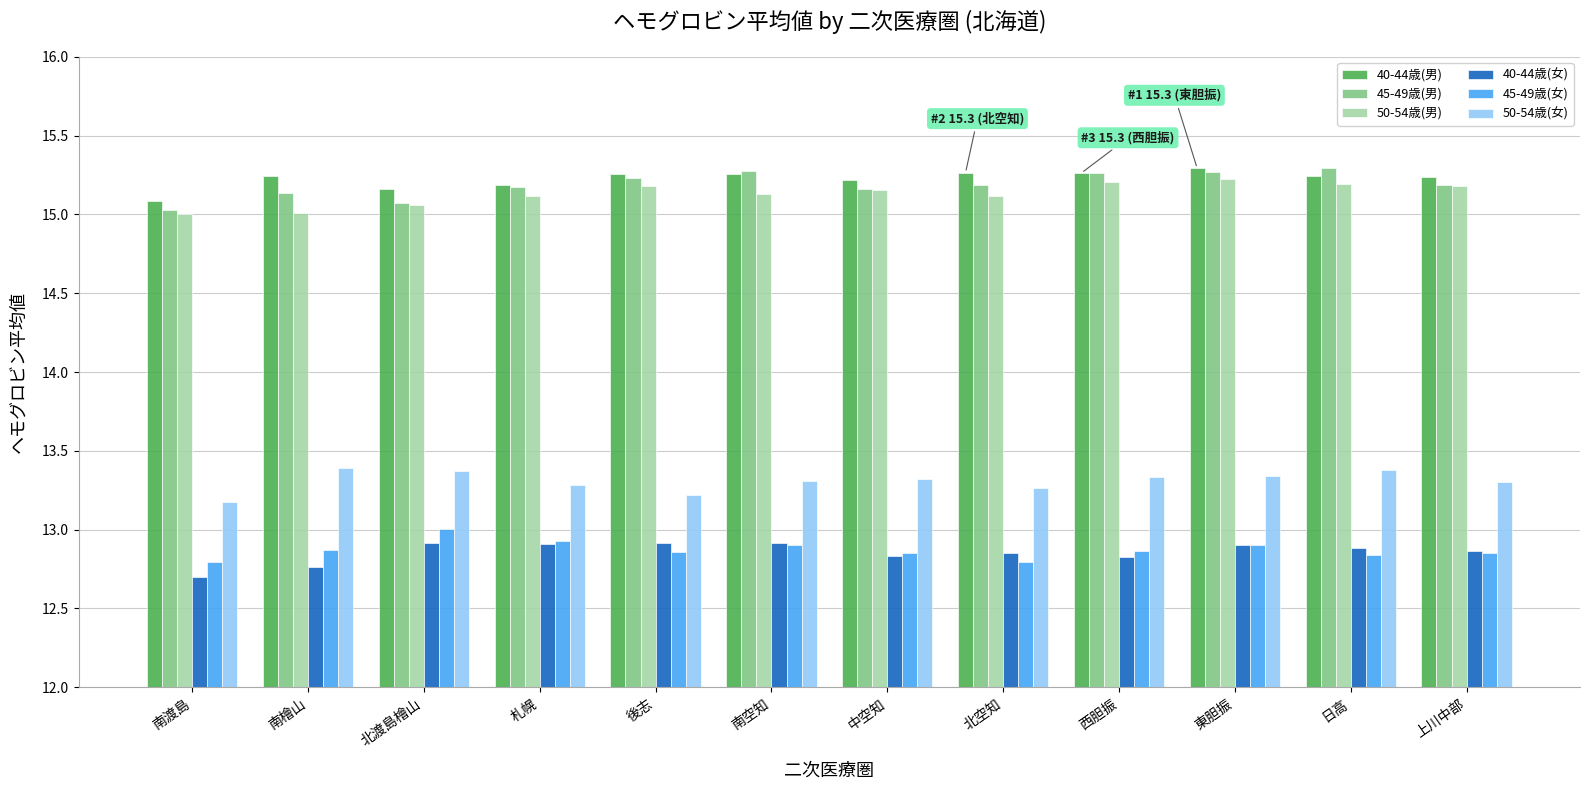

Is it true that 45-49歳(男) equals 4.3 at 札幌?

False